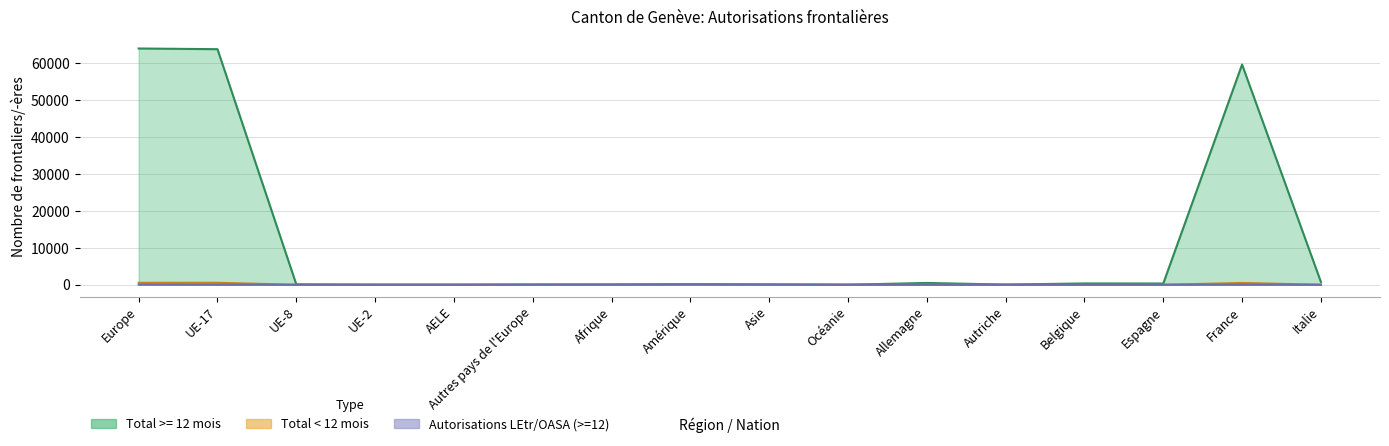

At which label does Autorisations ALCP/OLCP (>=12) first exceed 2?

Europe